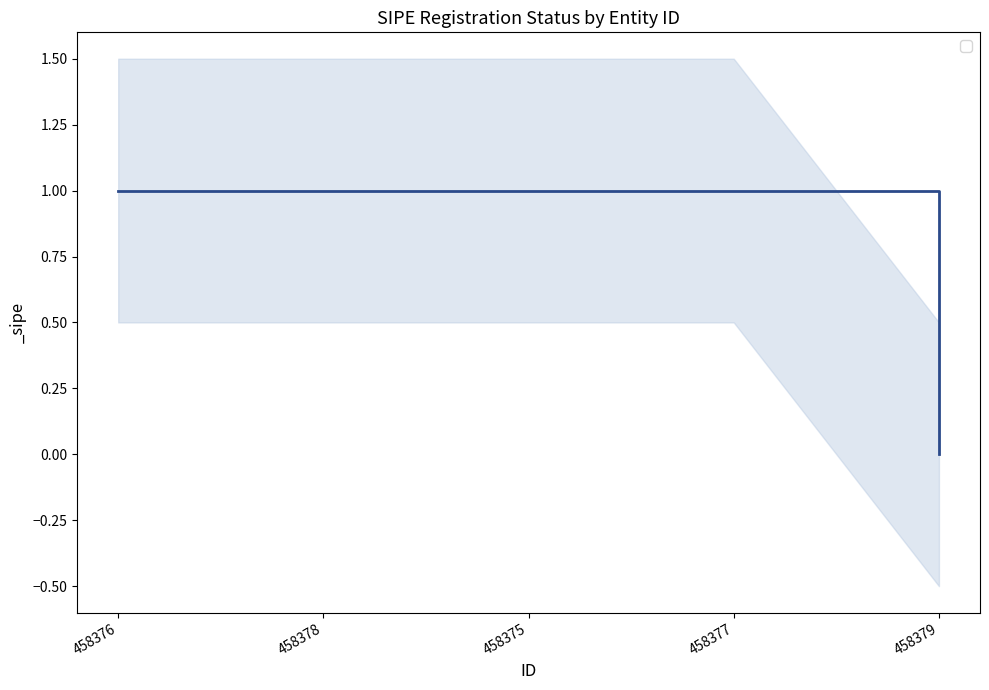

At which category does the chart reach its minimum across all series?

458379